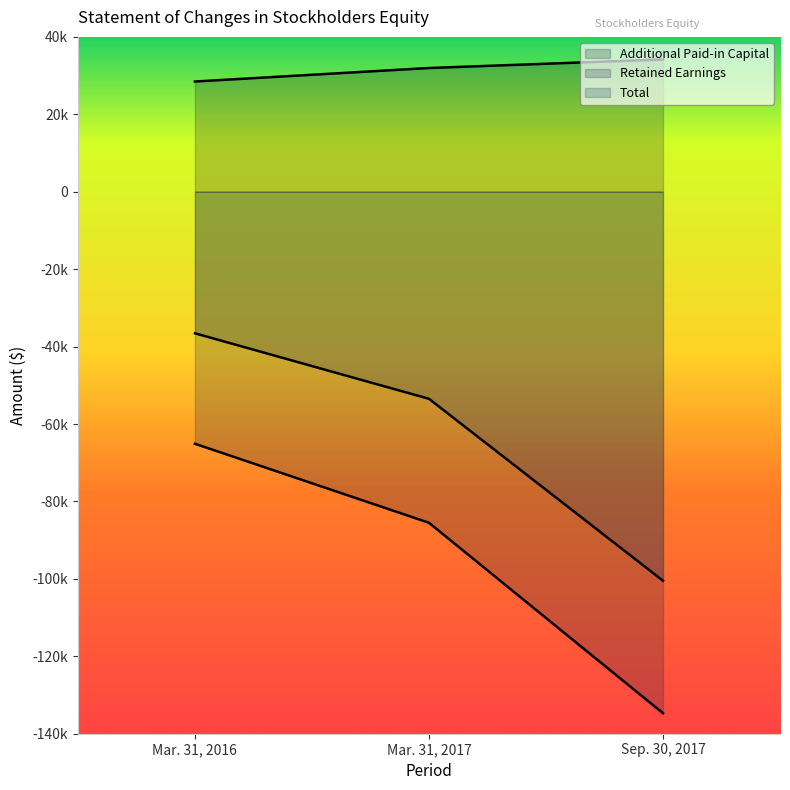

At which category is the sum across all series the highest?

Mar. 31, 2016